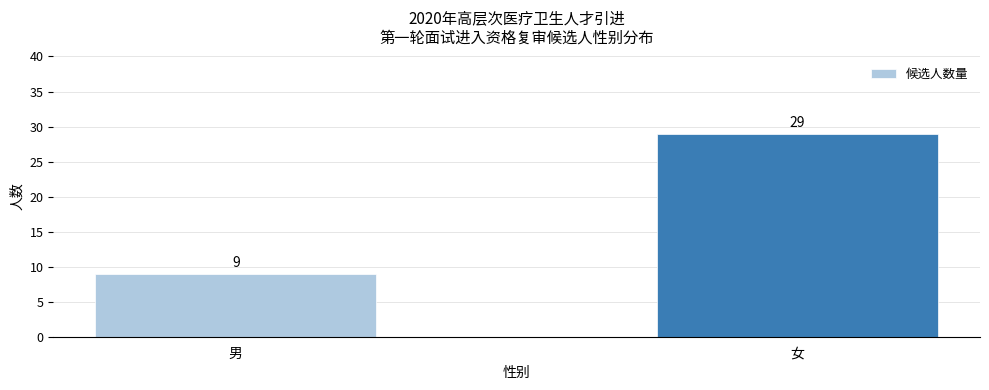

Where is the data nearest to the value 19?

男